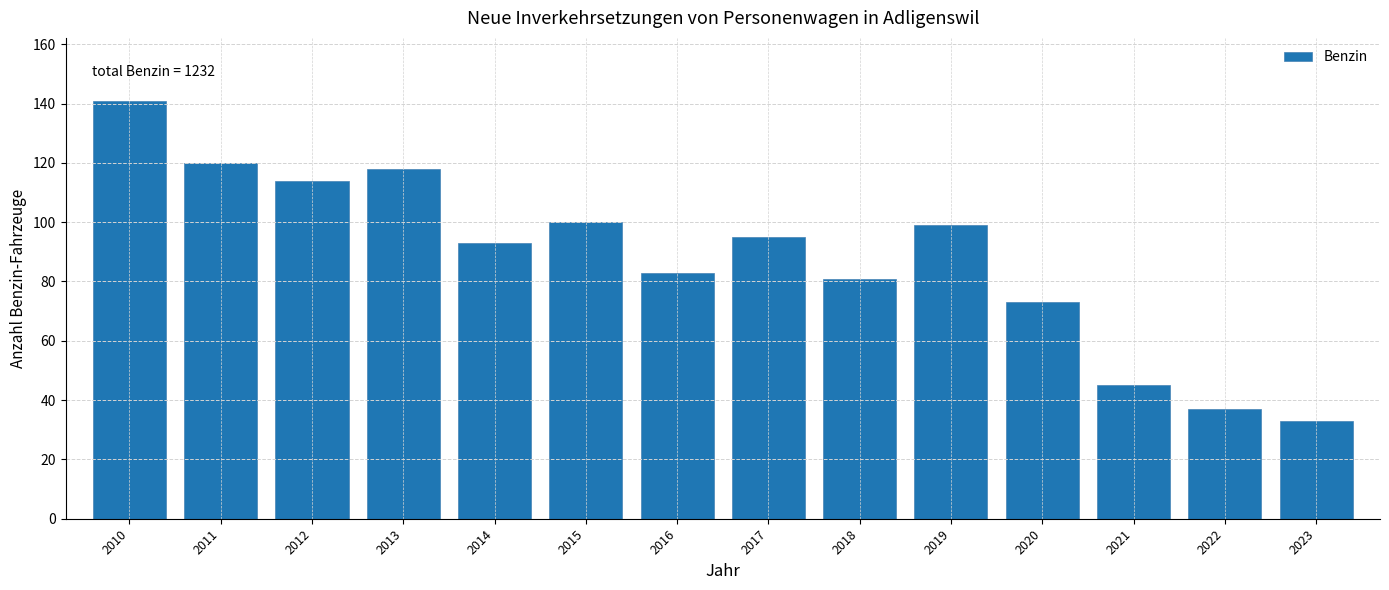

Reading left to right, transcribe all the data shown in this chart.

141	120	114	118	93	100	83	95	81	99	73	45	37	33